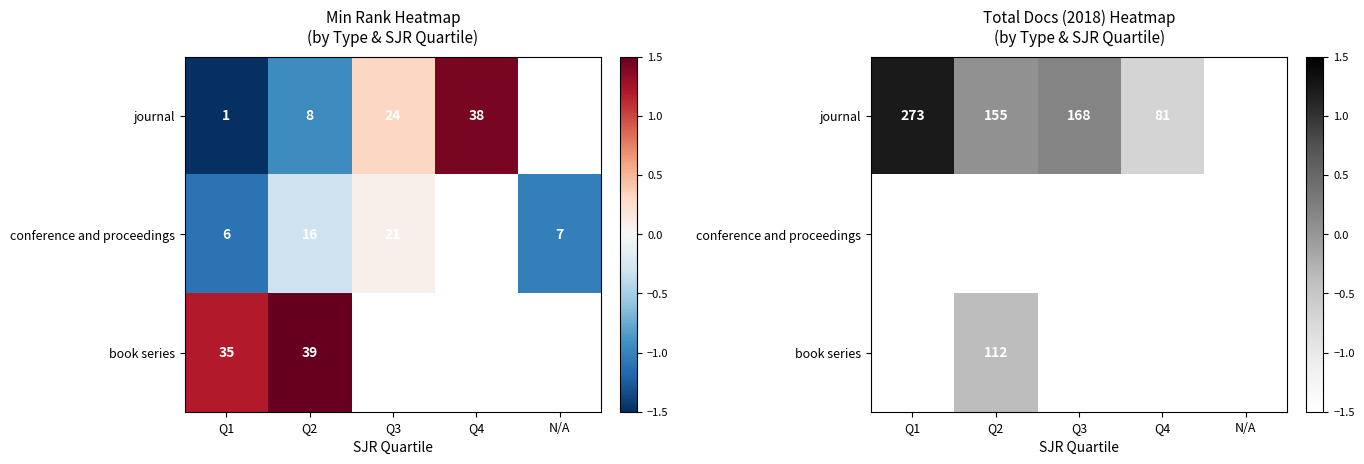

Which category has the highest value across all series?

Q1